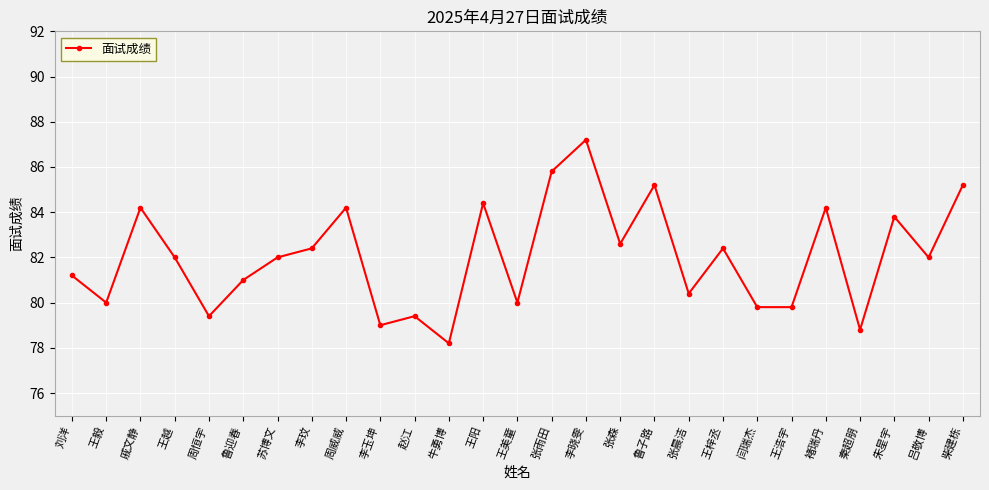

The value at 闫瑞杰 is 51.9. True or false?

False